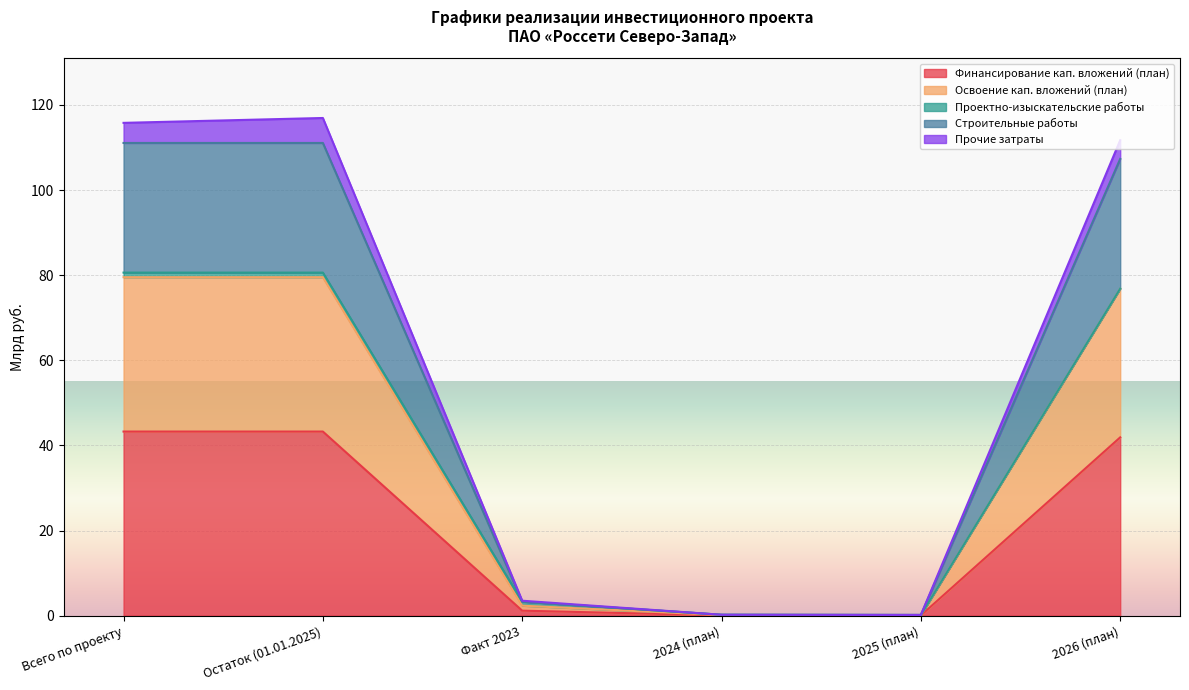

List the labels in order of Строительные работы value, smallest first.

2025 (план), 2024 (план), Факт 2023, 2026 (план), Всего по проекту, Остаток (01.01.2025)